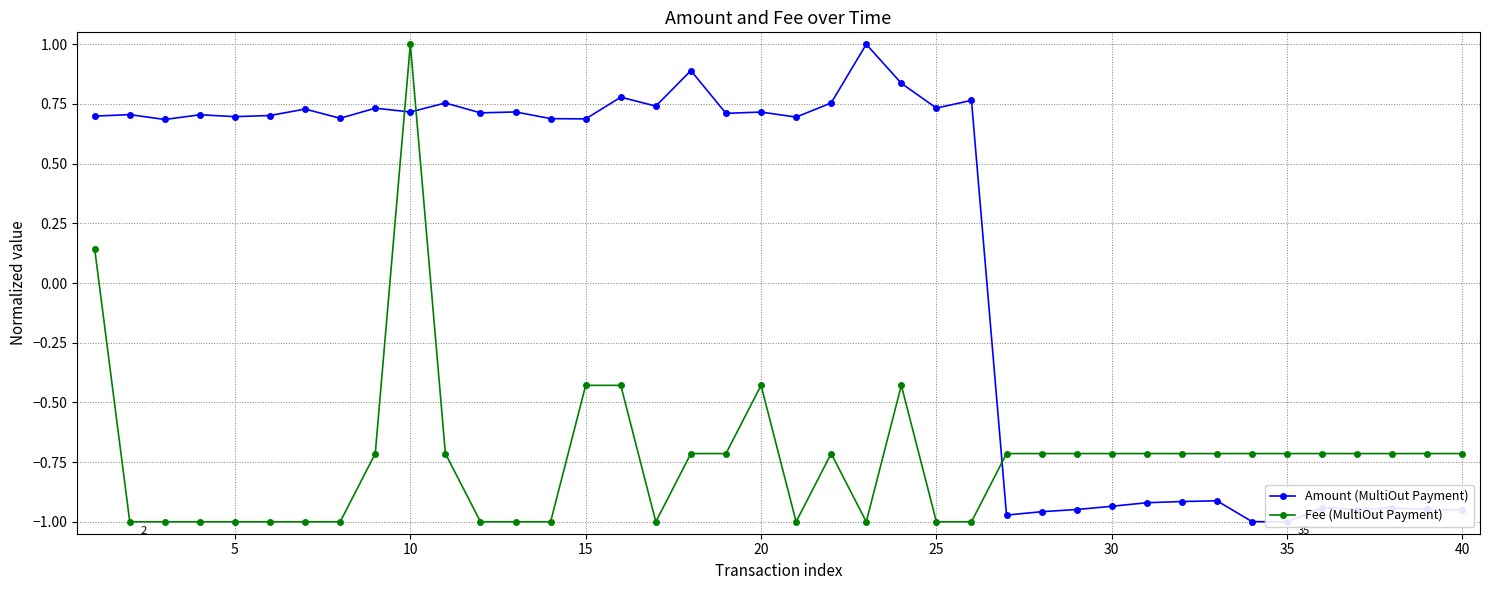

What is the lowest value of the Fee (MultiOut Payment) series?

-1.0